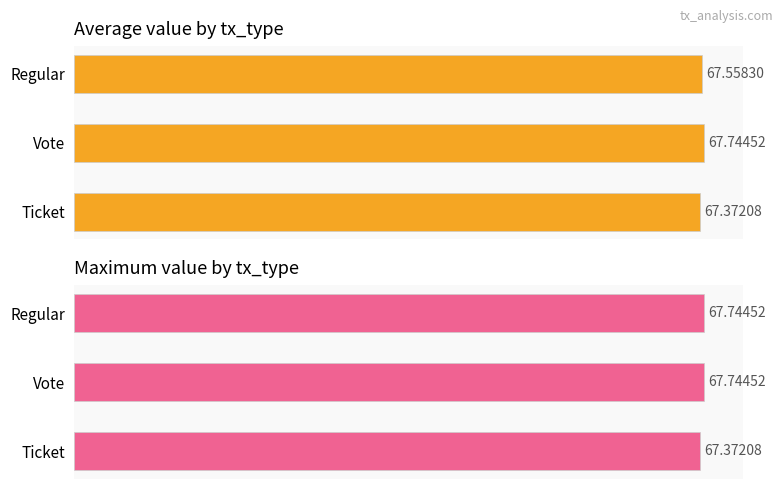

Reading left to right, list all the values displayed in this chart.

Average value: 67.6	67.7	67.4
Maximum value: 67.7	67.7	67.4